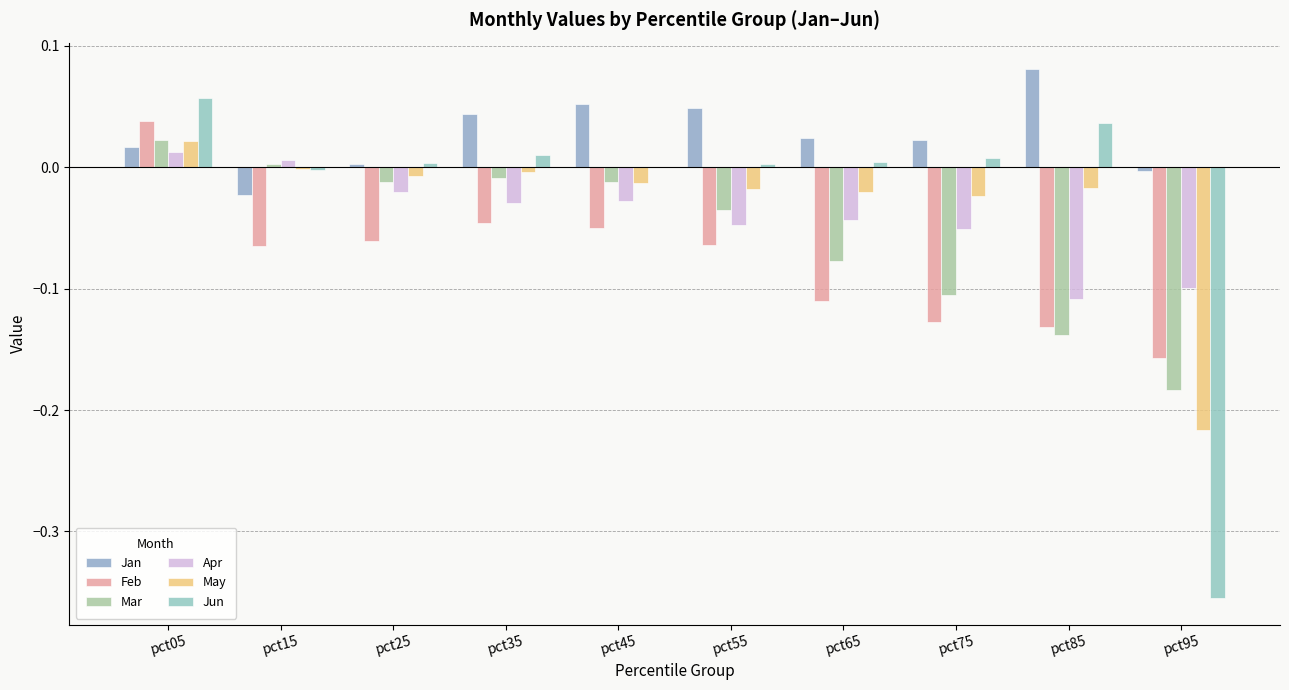

How many positive values does the Apr series have?

2